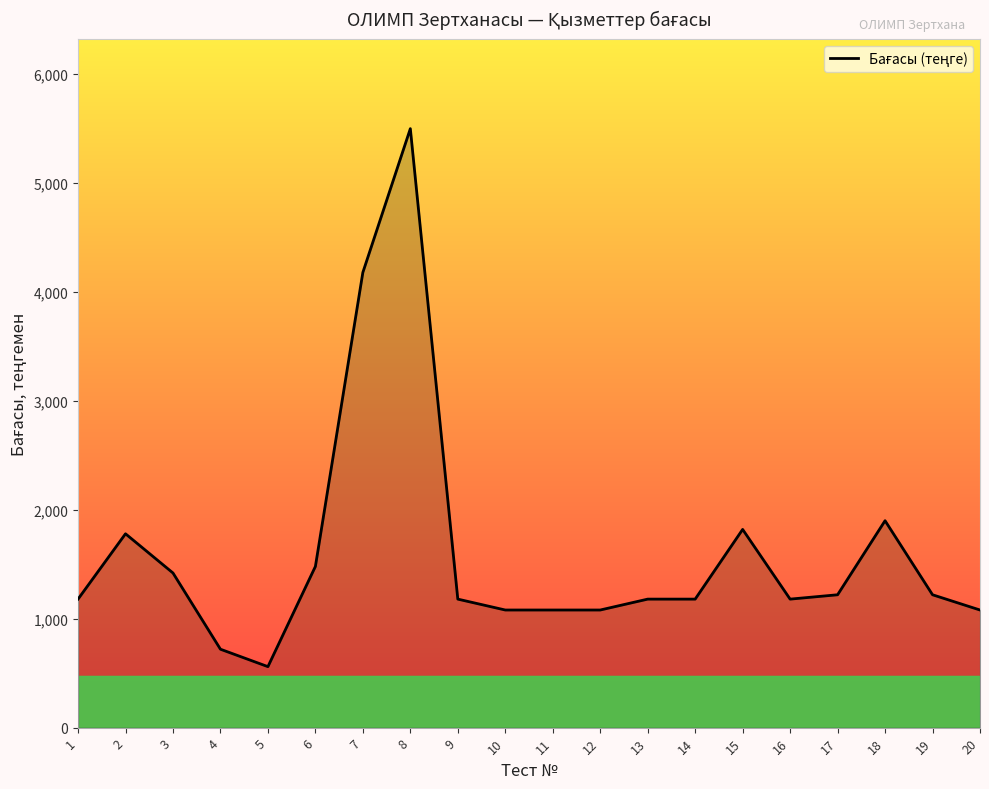

The chart shows a value of 363 at 5. True or false?

False